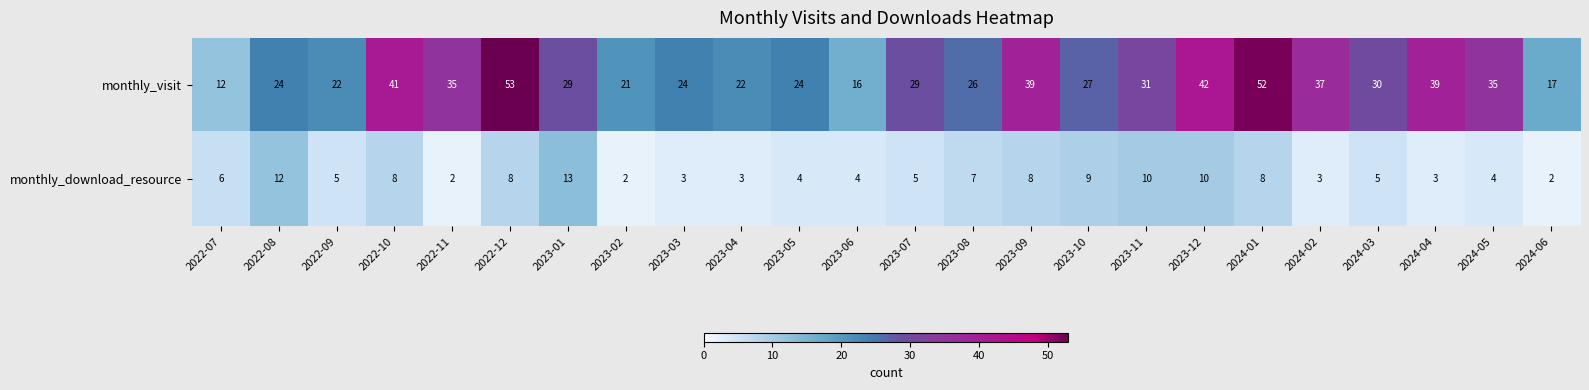

At which label is monthly_download_resource closest to 7?

2023-08